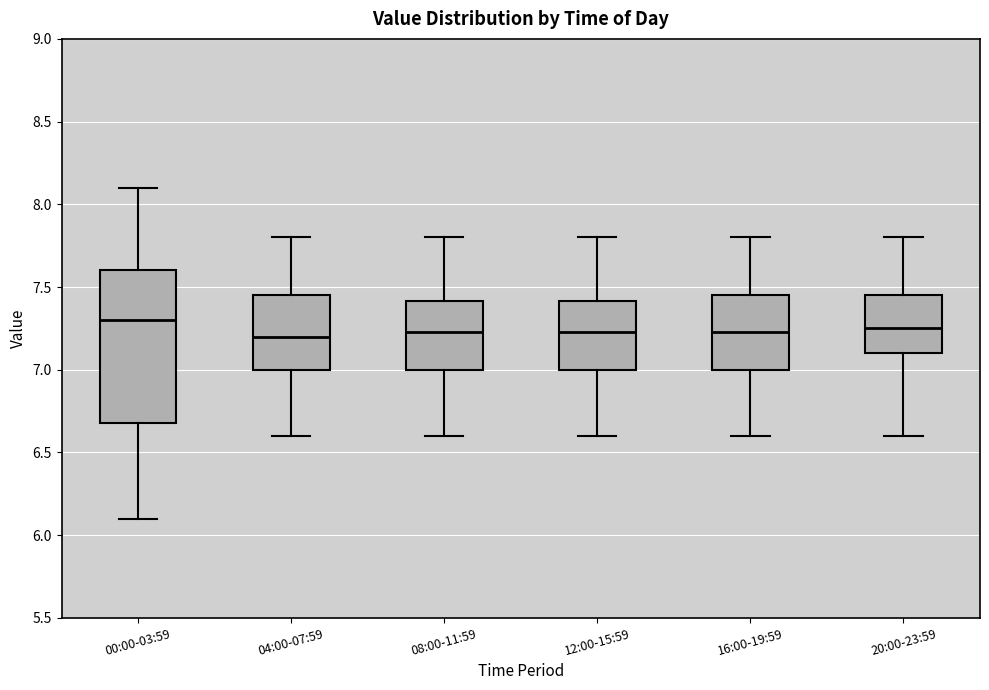

Reading left to right, read every box against the y-axis: the position of its median line, the range the box covers, and the ends of its whiskers. The values are not printed on the chart, so give them approximately, as read against the axis.

00:00-03:59: median 7.30, box 6.70 to 7.60, whiskers 6.10 to 8.10
04:00-07:59: median 7.20, box 7.00 to 7.45, whiskers 6.60 to 7.80
08:00-11:59: median 7.25, box 7.00 to 7.40, whiskers 6.60 to 7.80
12:00-15:59: median 7.25, box 7.00 to 7.40, whiskers 6.60 to 7.80
16:00-19:59: median 7.25, box 7.00 to 7.45, whiskers 6.60 to 7.80
20:00-23:59: median 7.25, box 7.10 to 7.45, whiskers 6.60 to 7.80